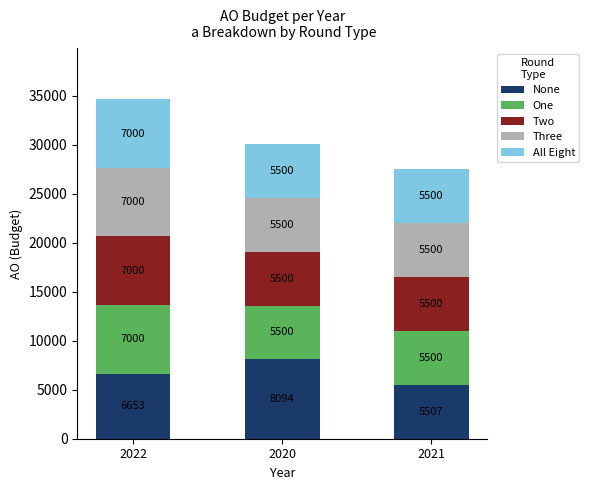

At which category is the sum across all series the highest?

2022